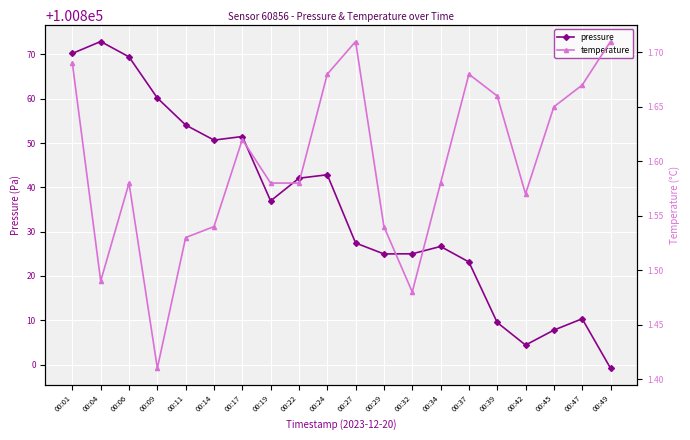

What are all the series names shown in the legend?

pressure, temperature